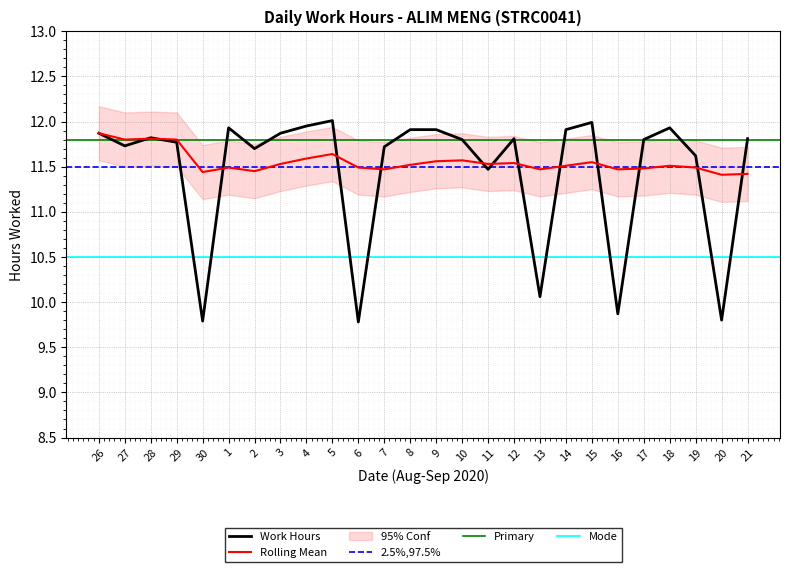

Which has a higher value, 7 or 11?

7